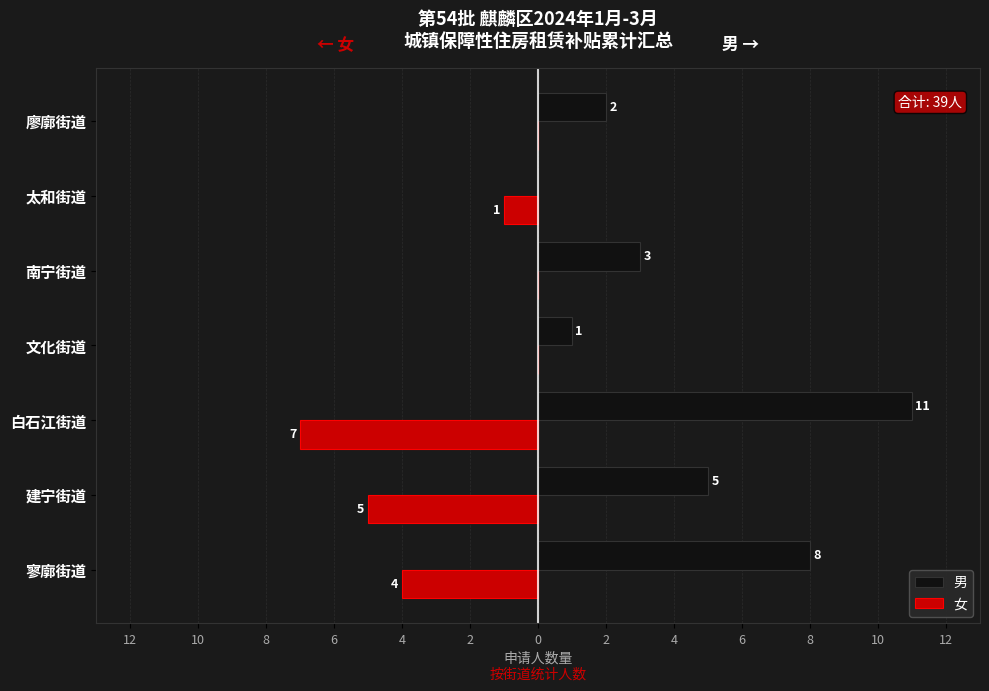

What are all the series names shown in the legend?

男, 女